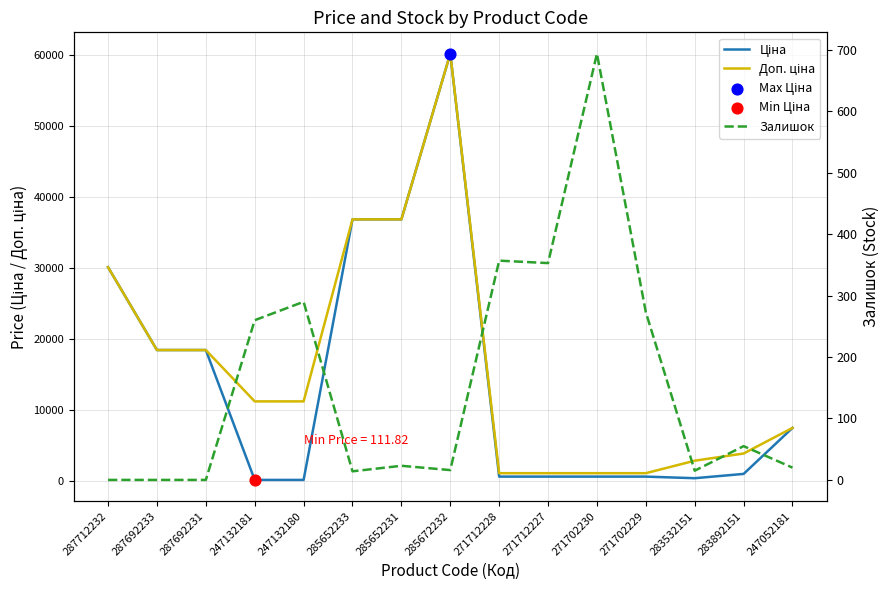

At how many categories does at least one series exceed 16501?

6